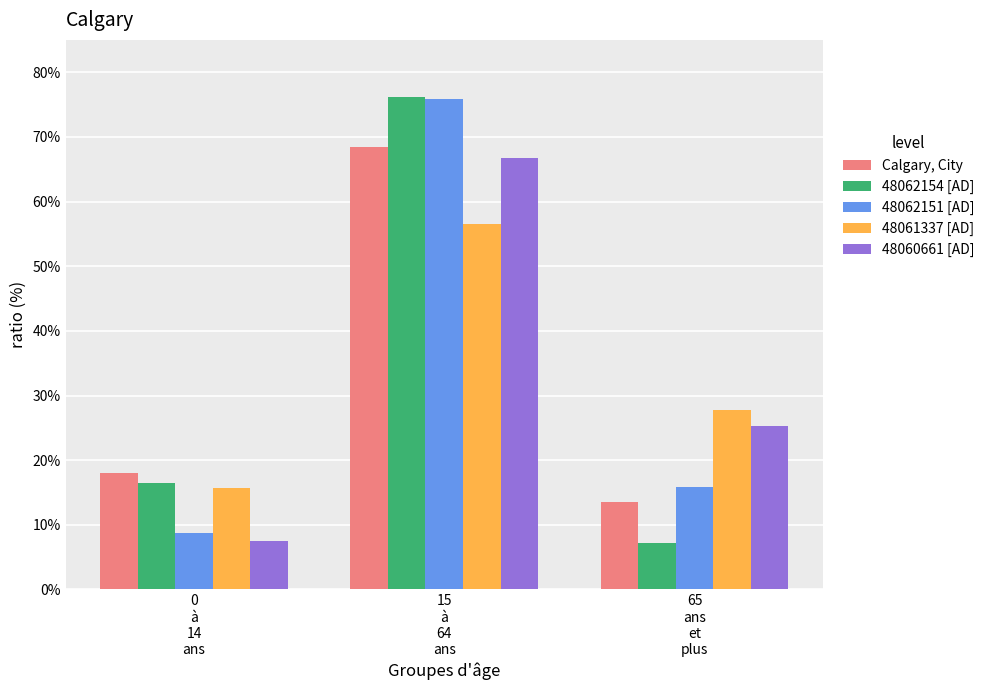

True or false: Calgary, City has a value of 13.6 at 65
ans
et
plus.

True